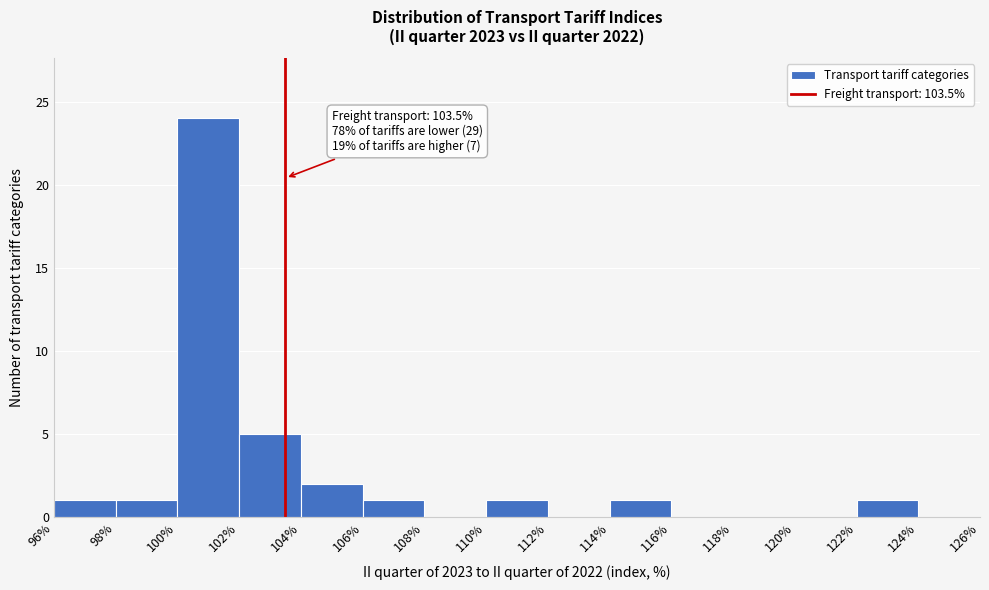

Over which range of the x-axis is the bar tallest?

100% to 102%